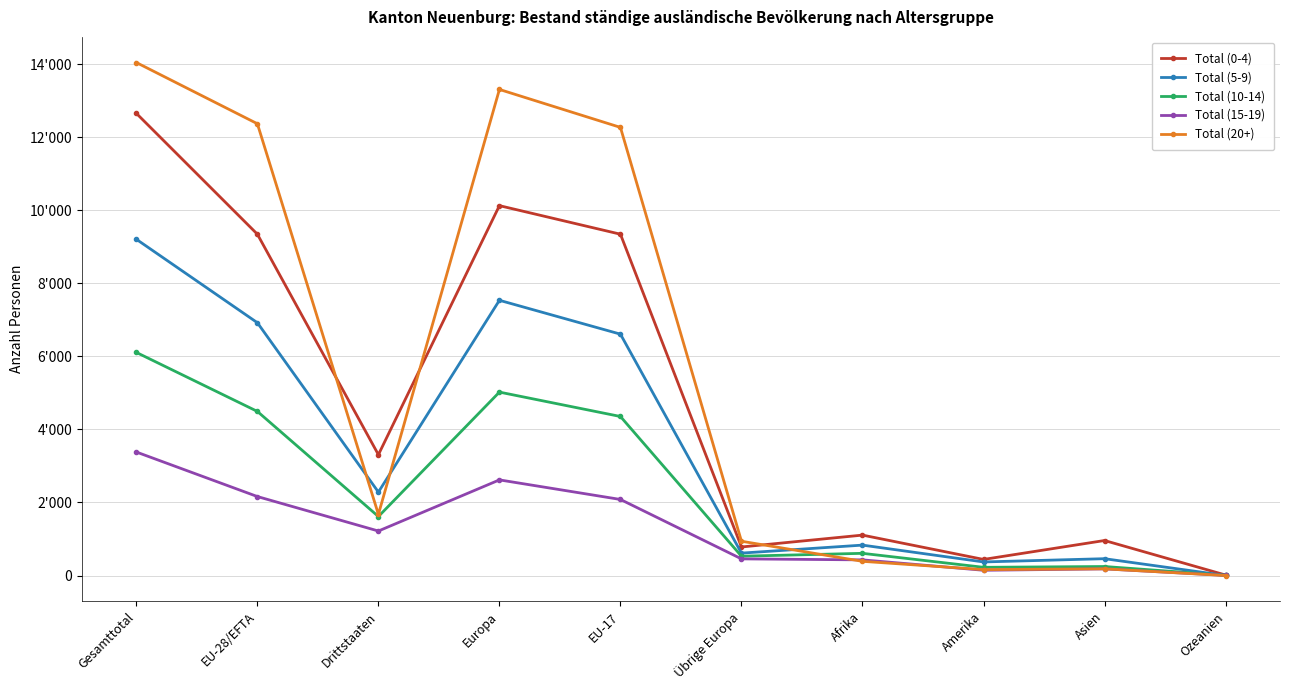

Is this an area chart (filled region under the line)?

No